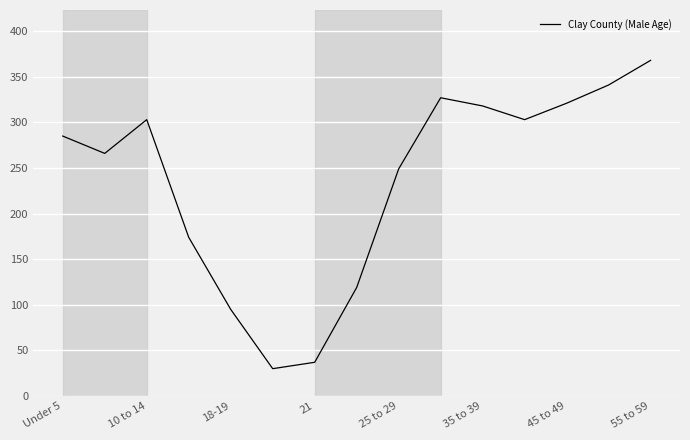

What is the minimum value shown in the chart?

30